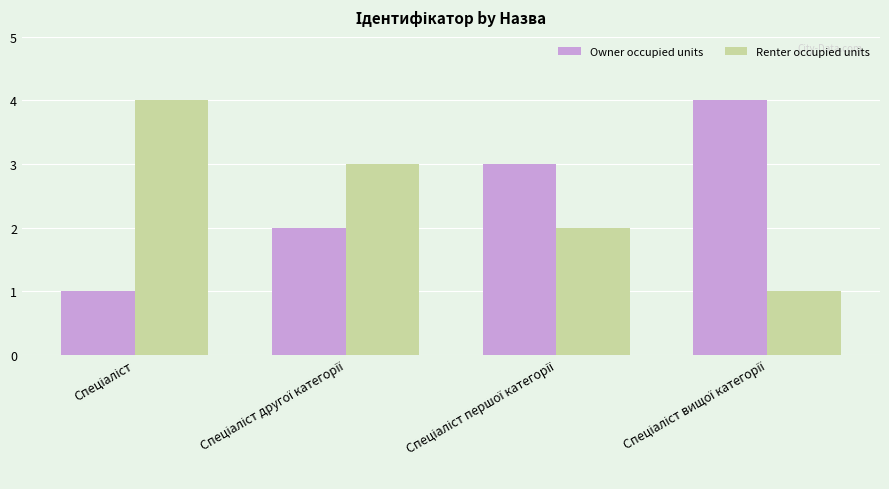

How many groups of bars are there?

4